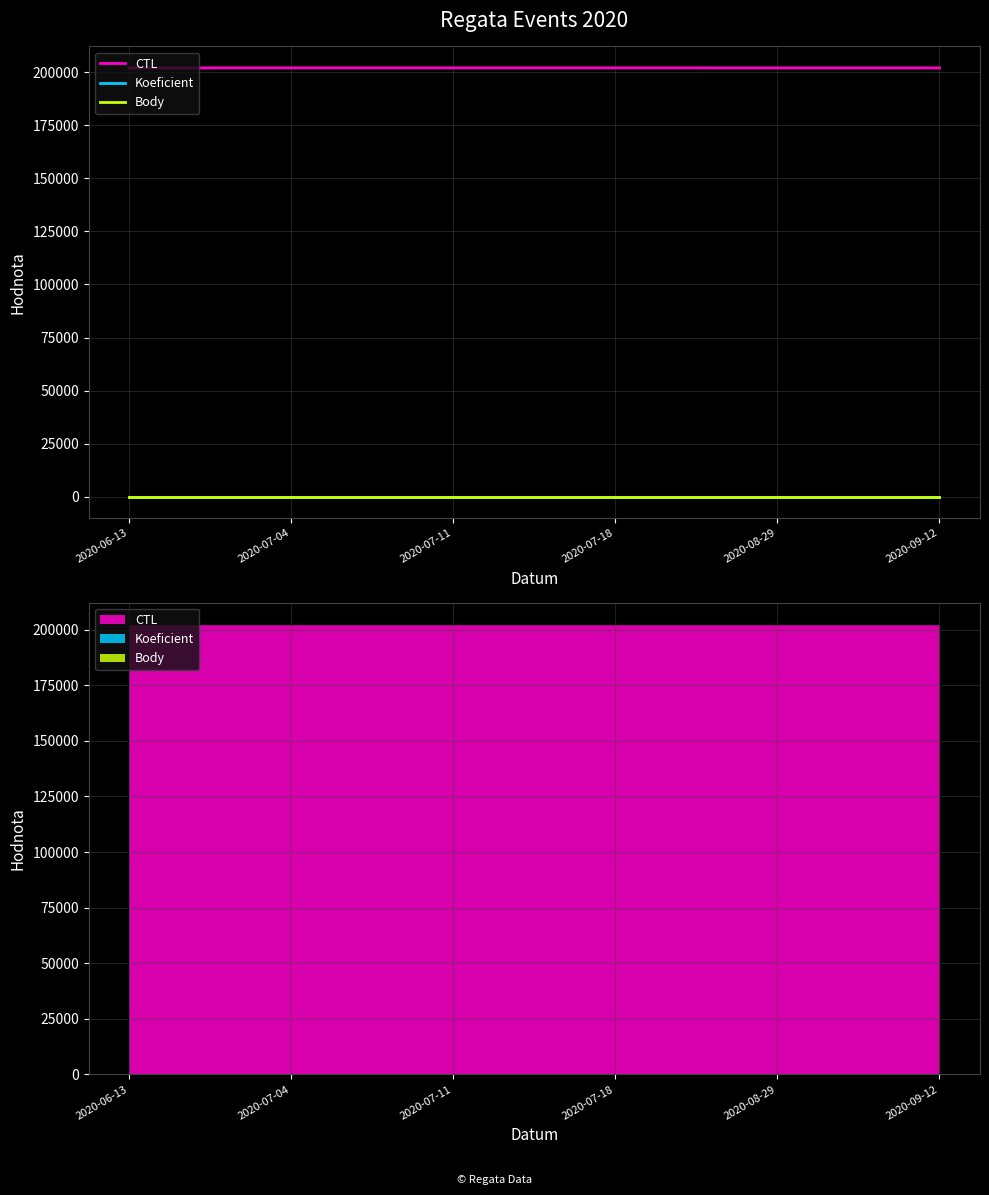

What value does the Body series have at 2020-07-11?

7